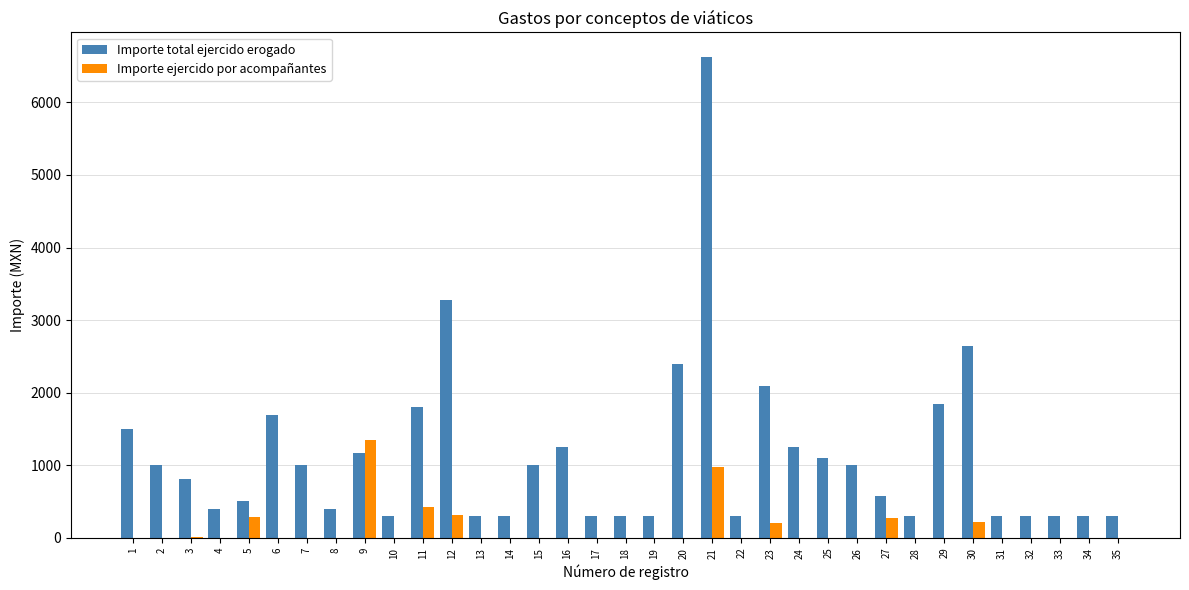

What is the spread (max minus min) of values at 14?

300.0